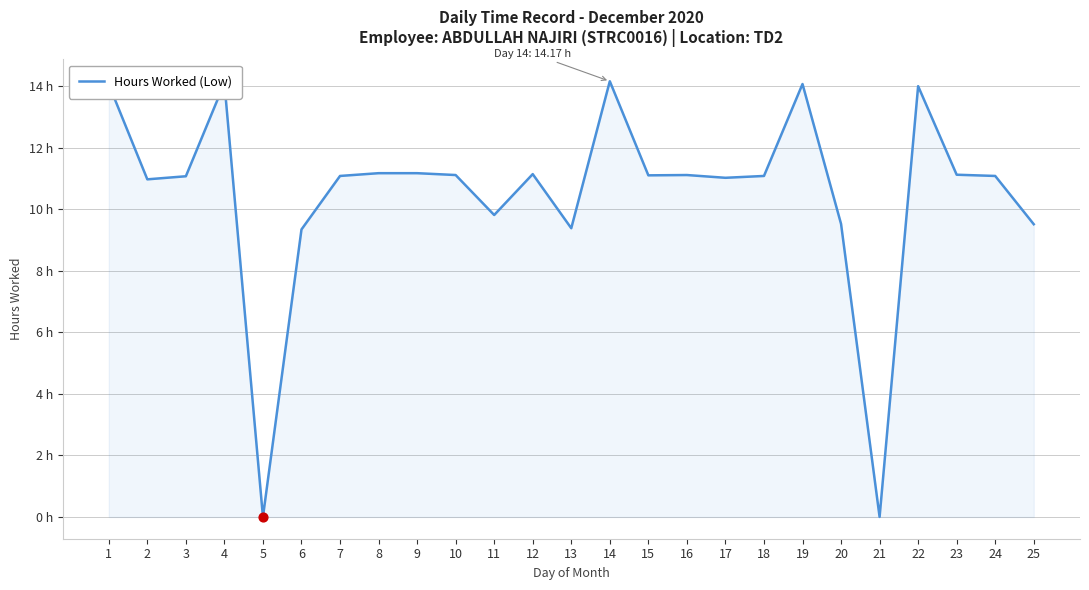

Approximately how many times larger is the value at 15 compared to 13?

1.2